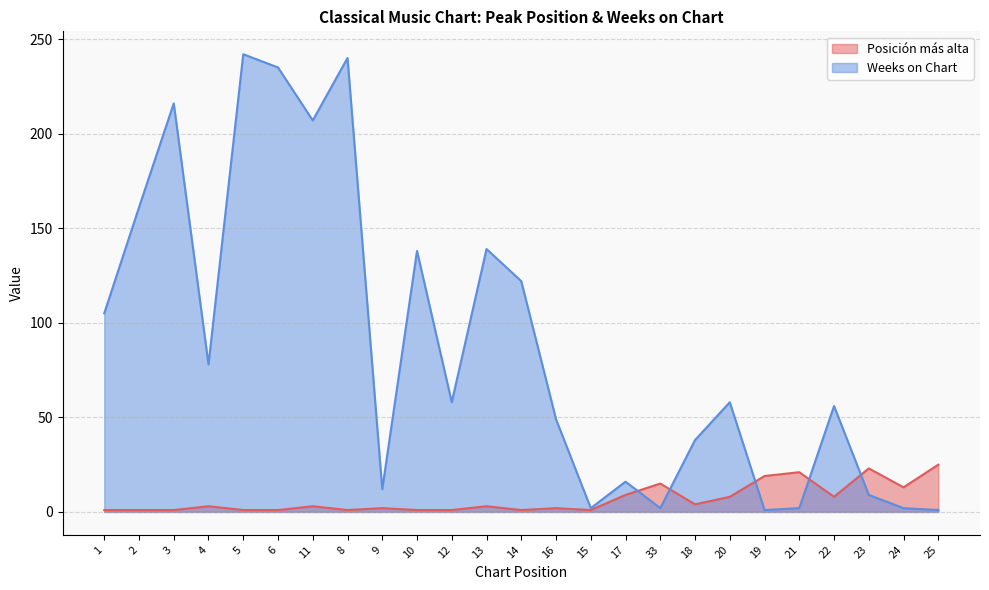

Reading left to right, list all the values displayed in this chart.

Posición más alta: 1=1	2=1	3=1	4=3	5=1	6=1	11=3	8=1	9=2	10=1	12=1	13=3	14=1	16=2	15=1	17=9	33=15	18=4	20=8	19=19	21=21	22=8	23=23	24=13	25=25
Weeks on Chart: 1=105	2=161	3=216	4=78	5=242	6=235	11=207	8=240	9=12	10=138	12=58	13=139	14=122	16=49	15=2	17=16	33=2	18=38	20=58	19=1	21=2	22=56	23=9	24=2	25=1